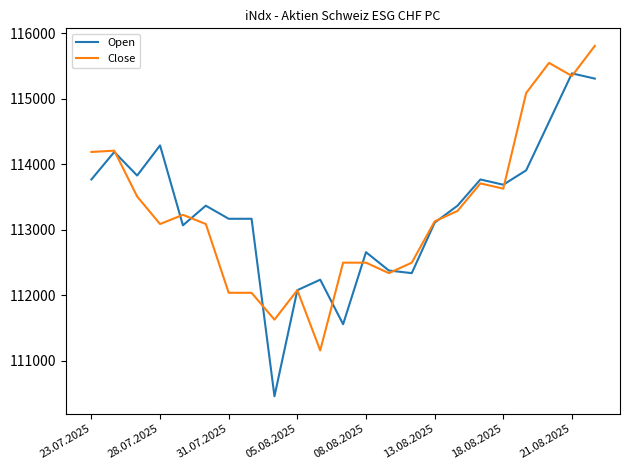

Which series has the largest range (max minus min)?

Open